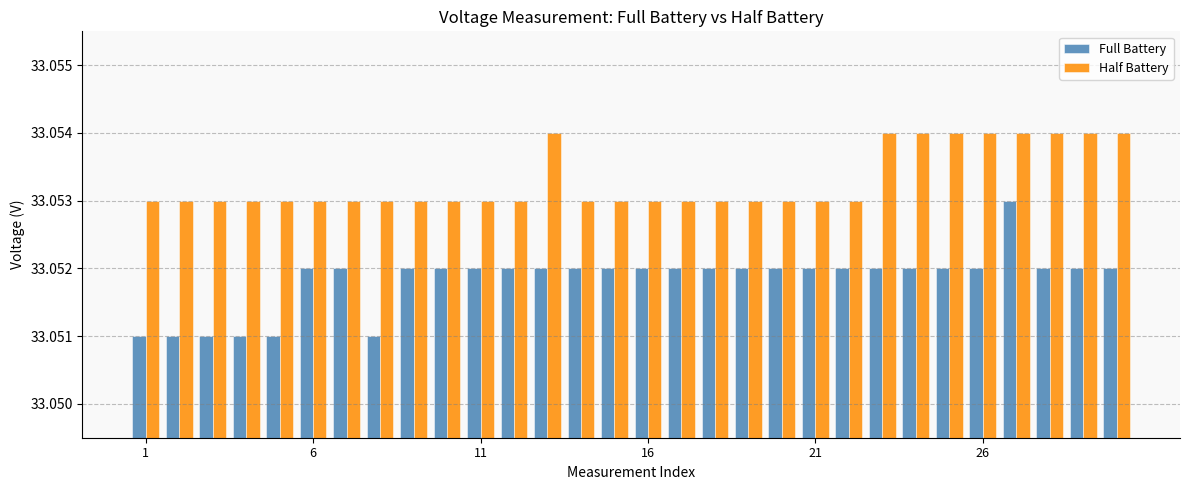

Count the Half Battery values in the range 33 to 34.

30